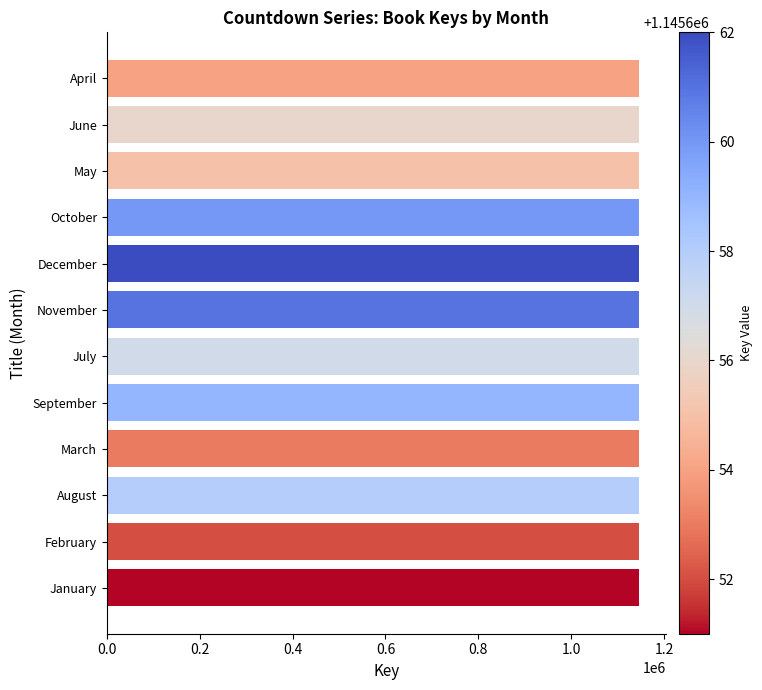

What is the ratio of the value at July to the value at February?

1.0